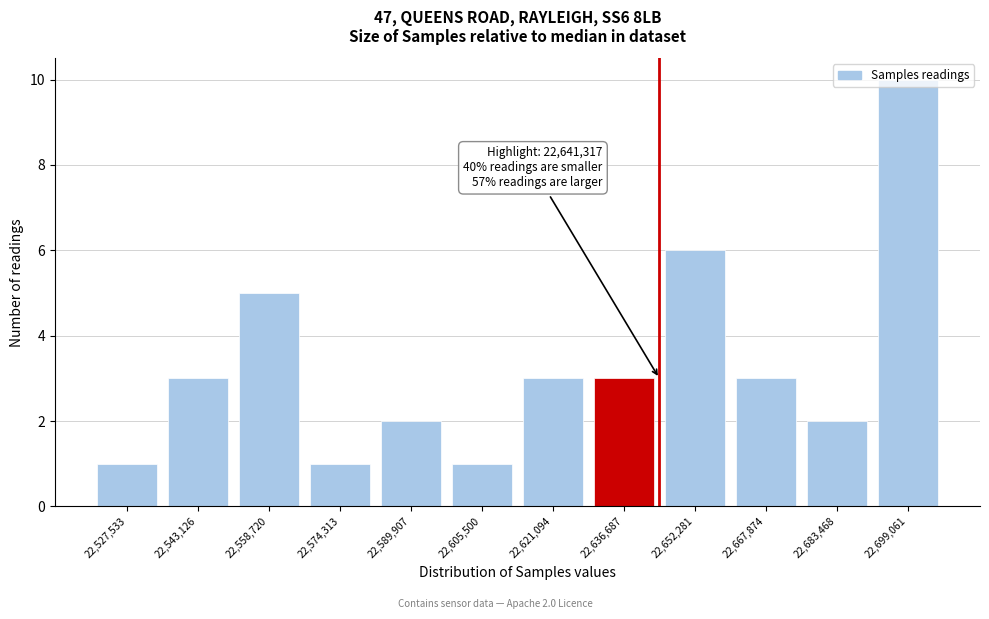

What is the change in value from 22,605,500 to 22,667,874?

+2